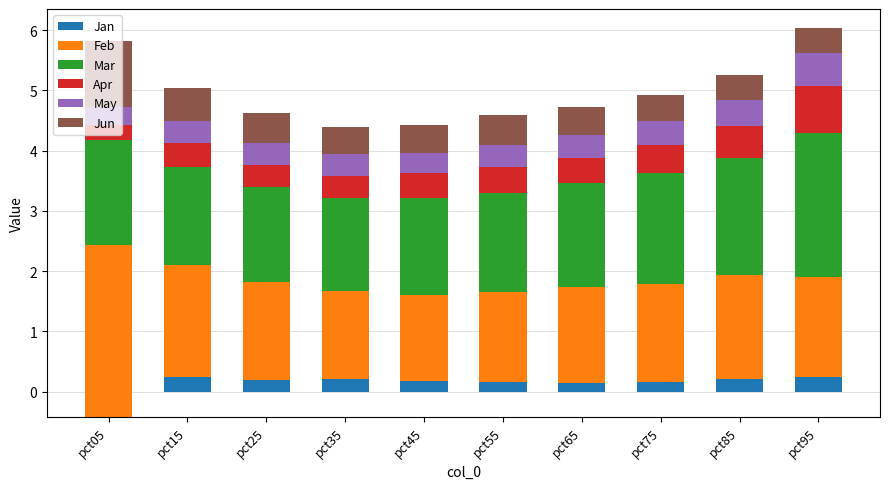

Does the chart contain any negative values?

Yes